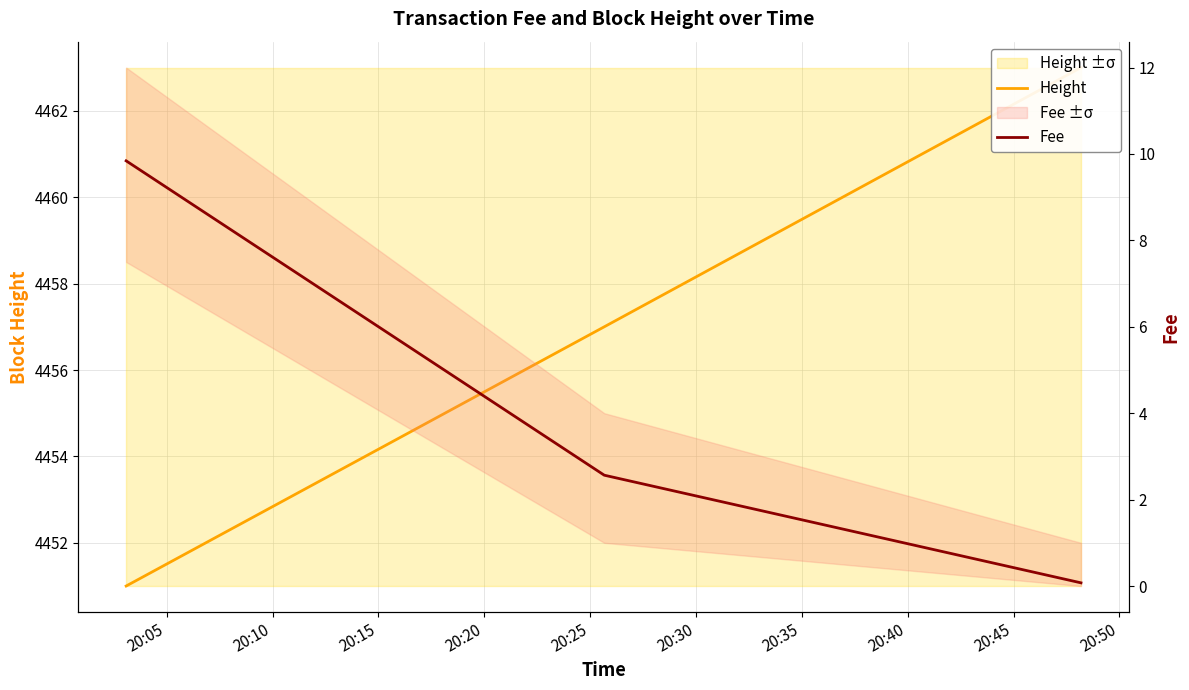

Is it true that Height equals 1497.6 at 20:15?

False